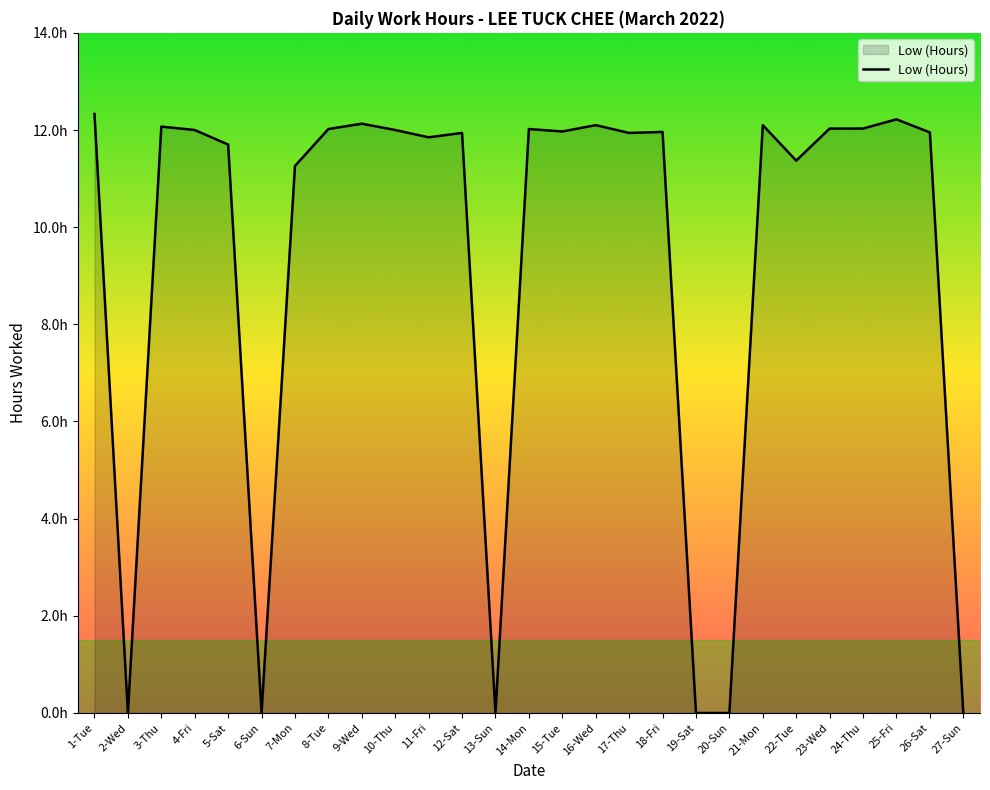

List the labels in order of value, smallest first.

2-Wed, 6-Sun, 13-Sun, 19-Sat, 20-Sun, 27-Sun, 7-Mon, 22-Tue, 5-Sat, 11-Fri, 12-Sat, 17-Thu, 26-Sat, 18-Fri, 15-Tue, 4-Fri, 10-Thu, 8-Tue, 14-Mon, 23-Wed, 24-Thu, 3-Thu, 16-Wed, 21-Mon, 9-Wed, 25-Fri, 1-Tue